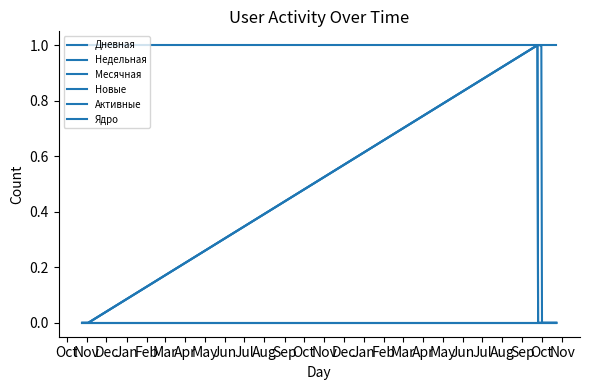

At how many categories does at least one series exceed 0?

40